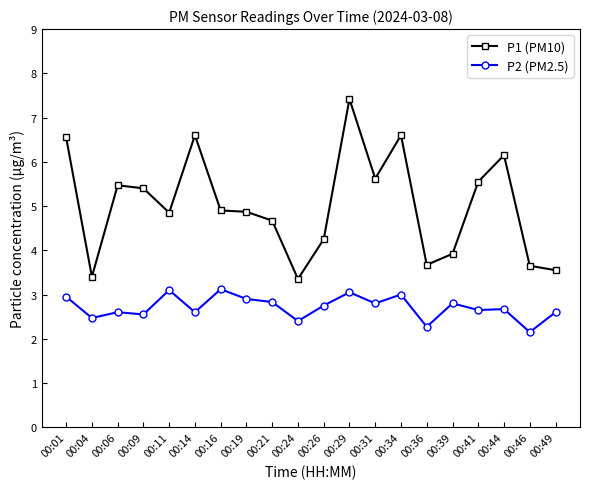

What is the value of the P1 (PM10) point at the 7th from the left?

4.9